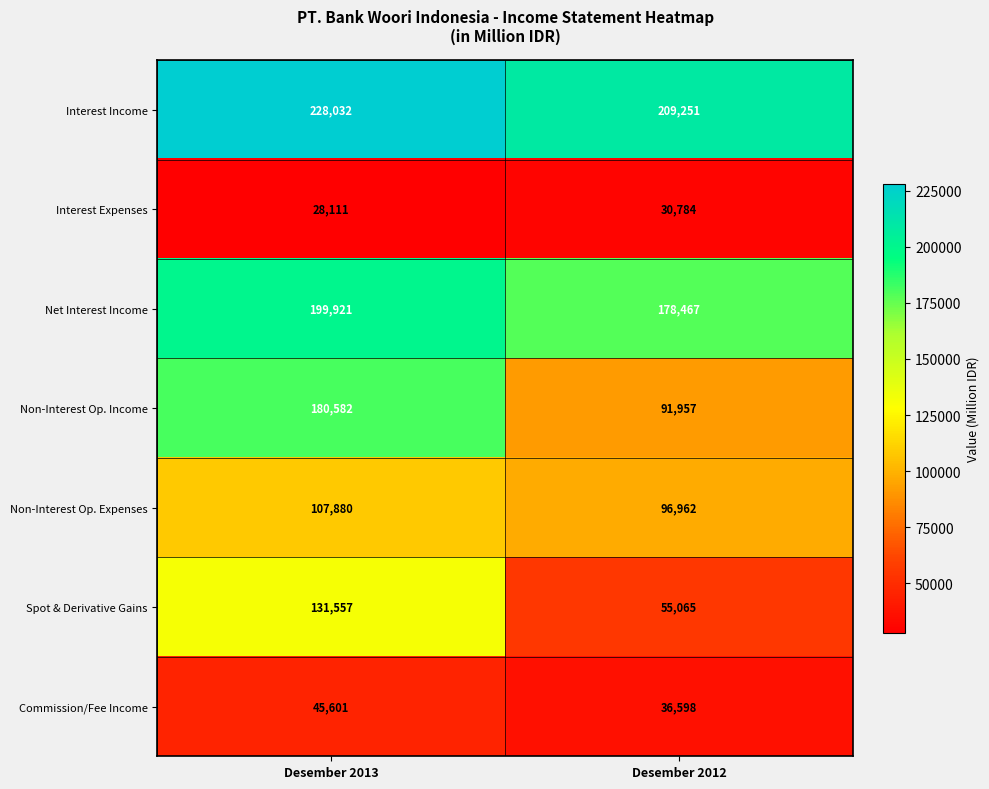

The Interest Expenses series shows 28111 at Desember 2013. True or false?

True